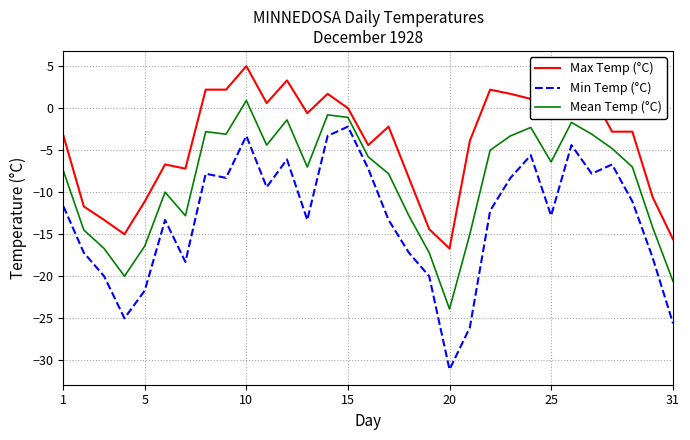

True or false: Min Temp (°C) and Mean Temp (°C) intersect in this chart.

False